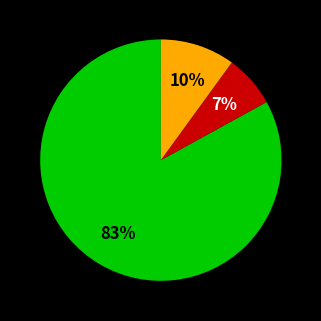

Is there a majority slice in this chart?

Yes